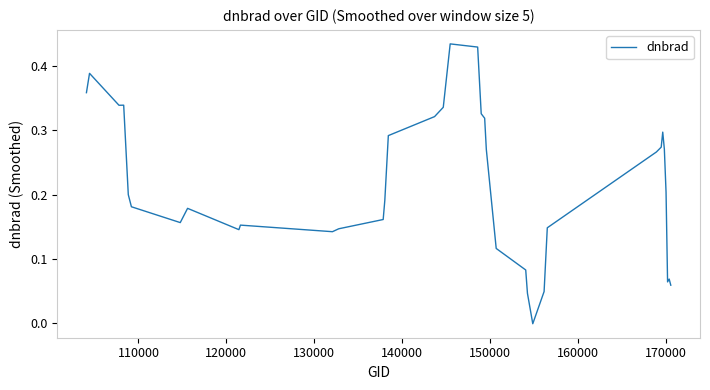

What is the difference between the maximum and minimum values?

0.4